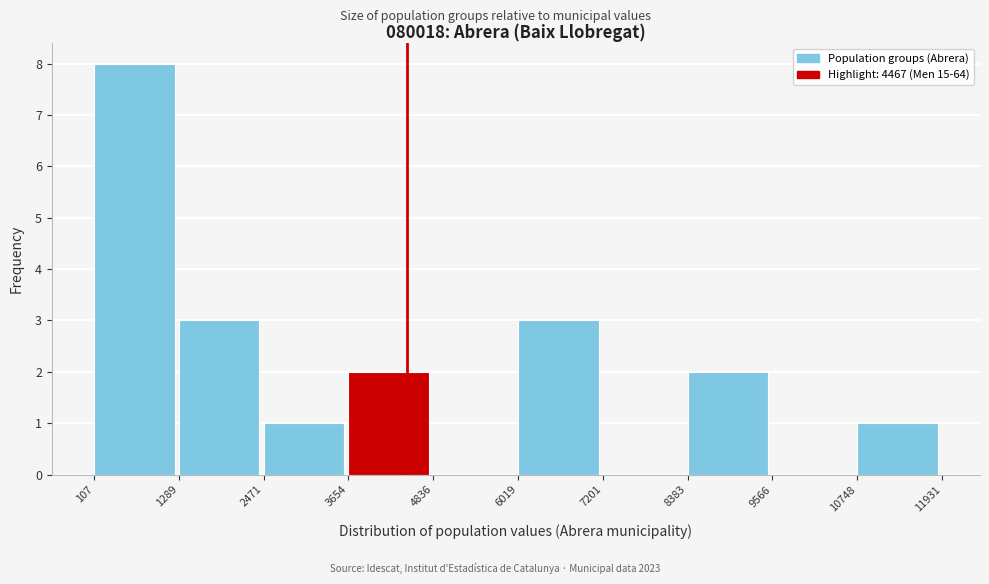

Reading left to right, list every bar in this chart as the range it spans on the x-axis followed by its height. The values are not printed on the chart, so give them approximately, as read against the axis.

107 to 1289: 8
1289 to 2471: 3
2471 to 3654: 1
3654 to 4836: 2
4836 to 6019: 0
6019 to 7201: 3
7201 to 8383: 0
8383 to 9566: 2
9566 to 10748: 0
10748 to 11931: 1